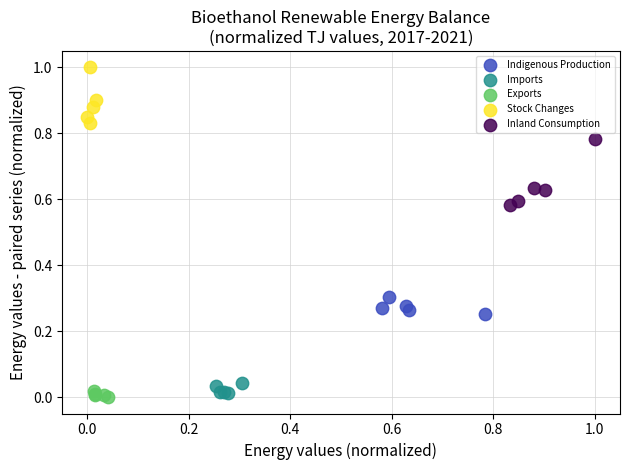

Which series reaches the maximum Y coordinate?

Stock Changes